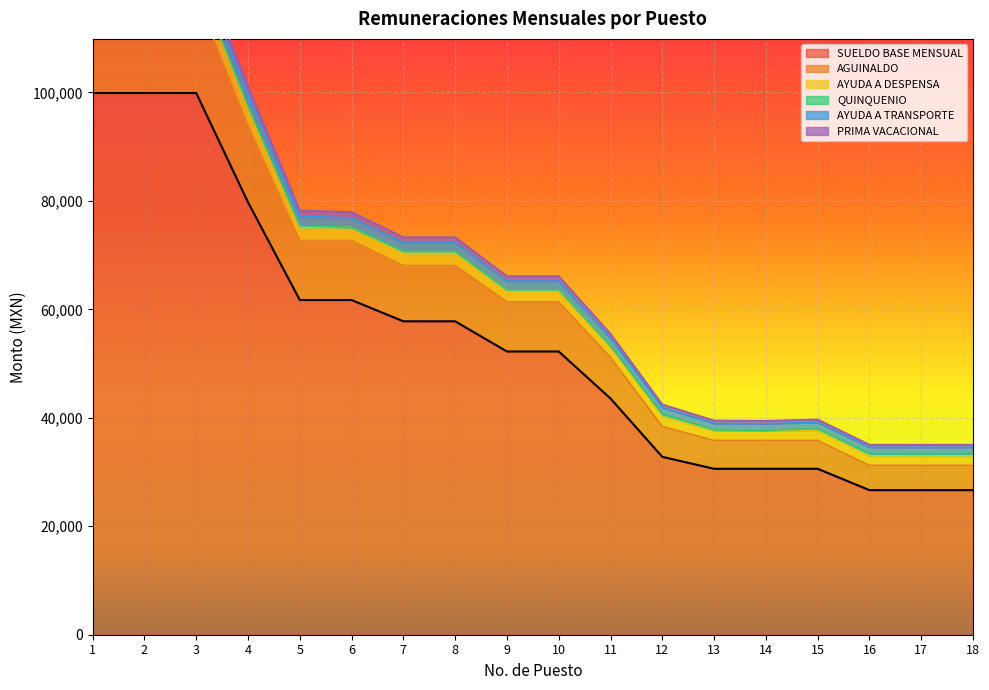

Where does the PRIMA VACACIONAL series first go above 52221?

1